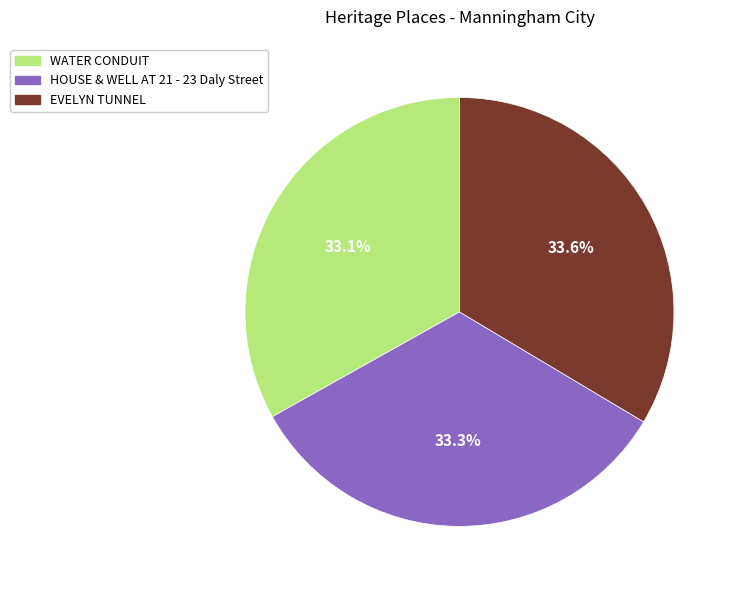

Does WATER CONDUIT represent more than half of the total?

No